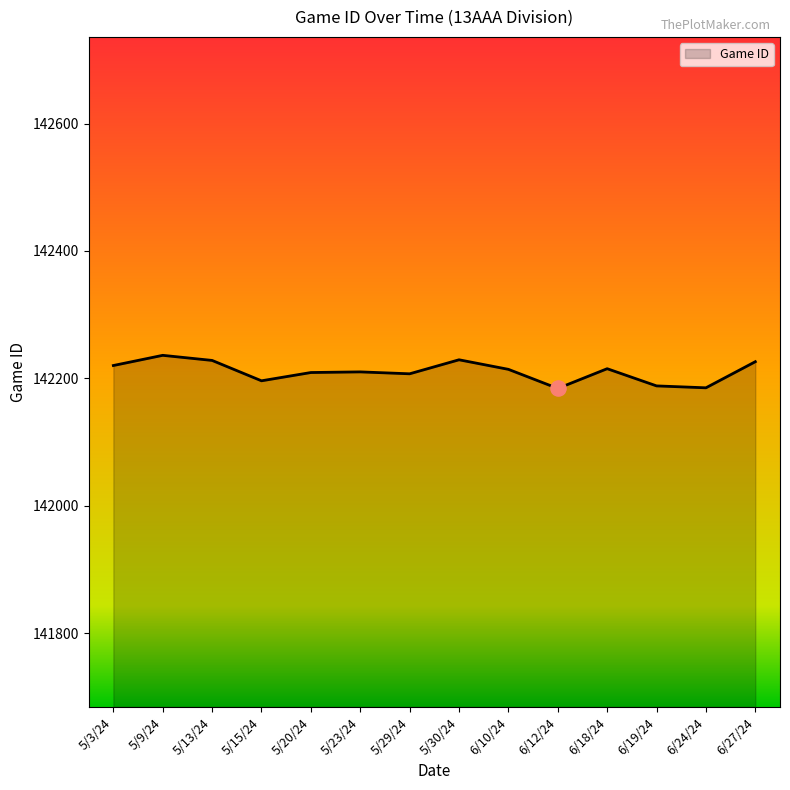

Between 6/12/24 and 5/29/24, which is larger?

5/29/24